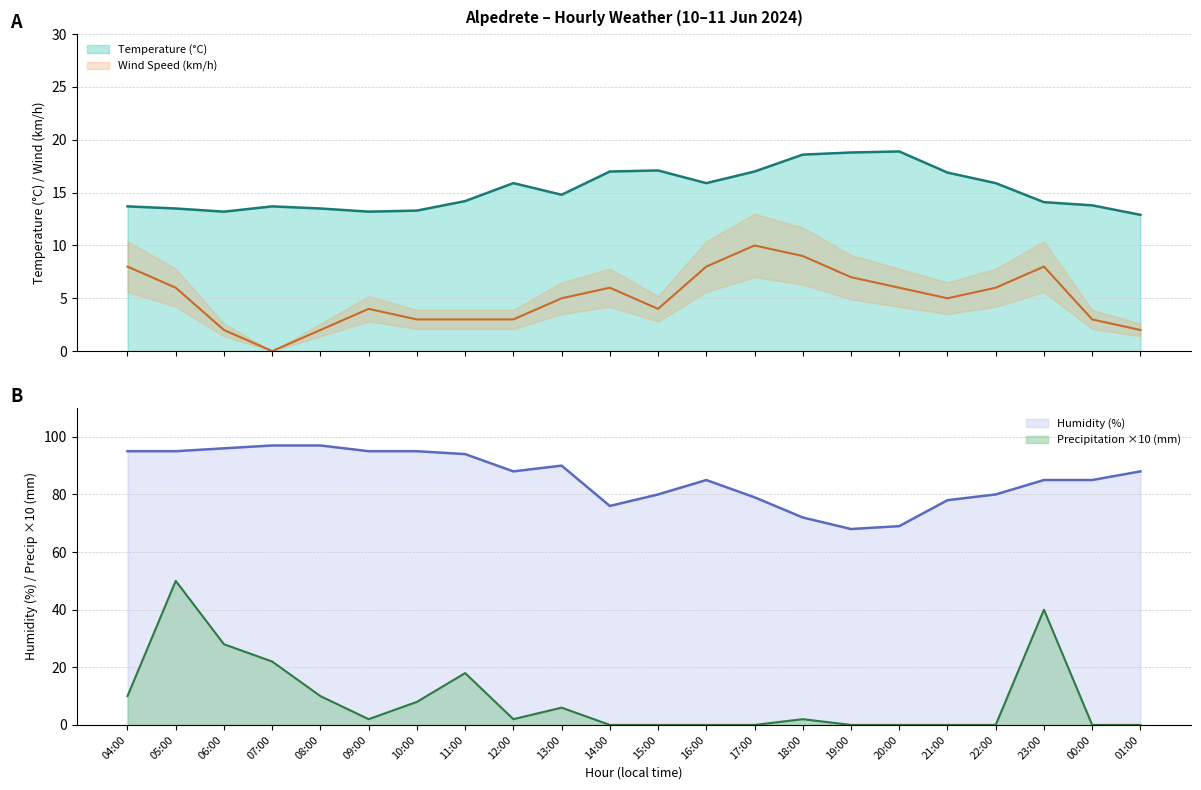

How many intersections are there between Precipitation (mm) and Wind Speed (km/h)?

7